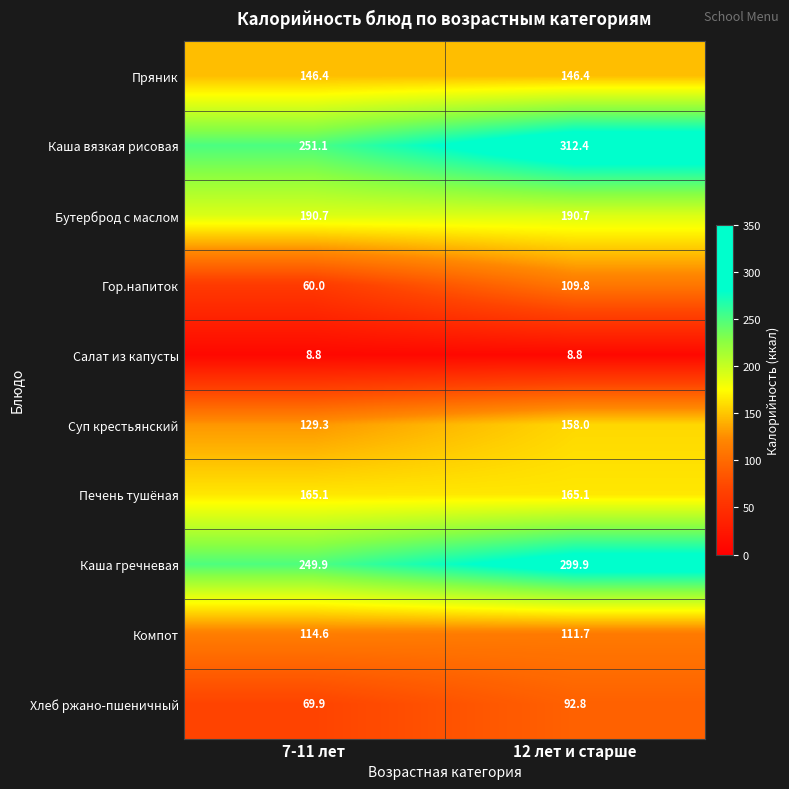

What is the average value of the Пряник series?

146.4